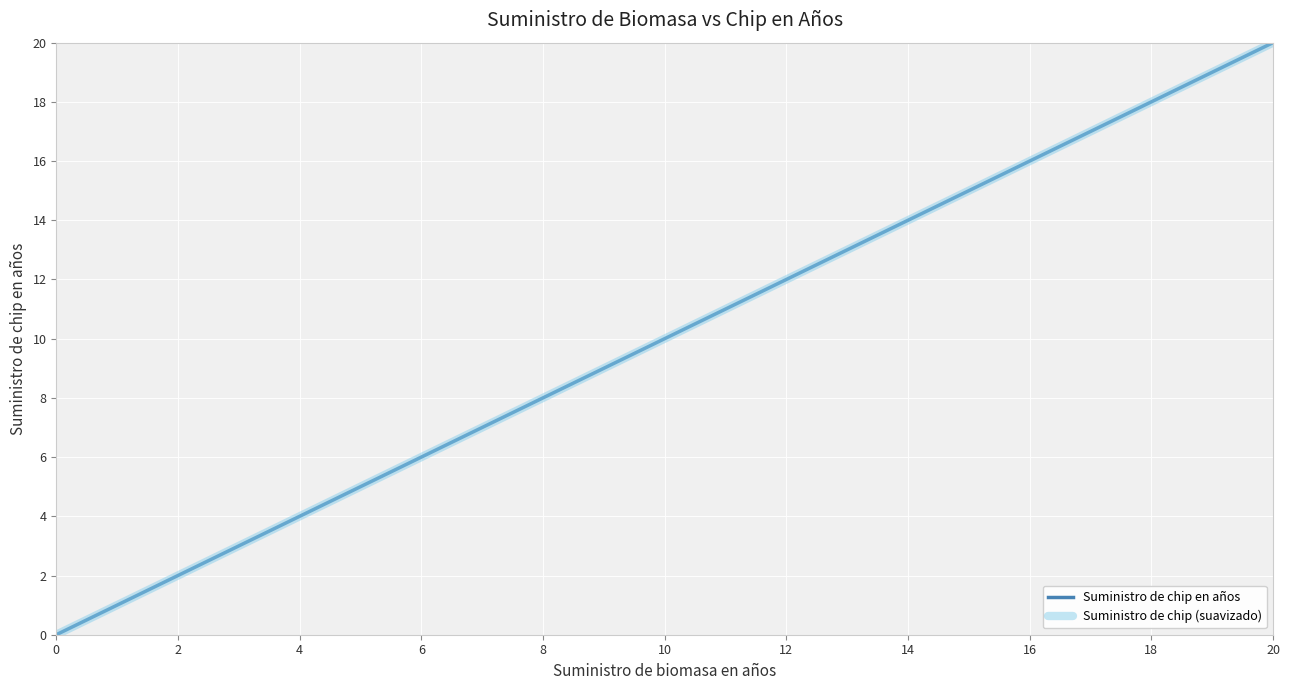

At which category is the sum across all series the highest?

20